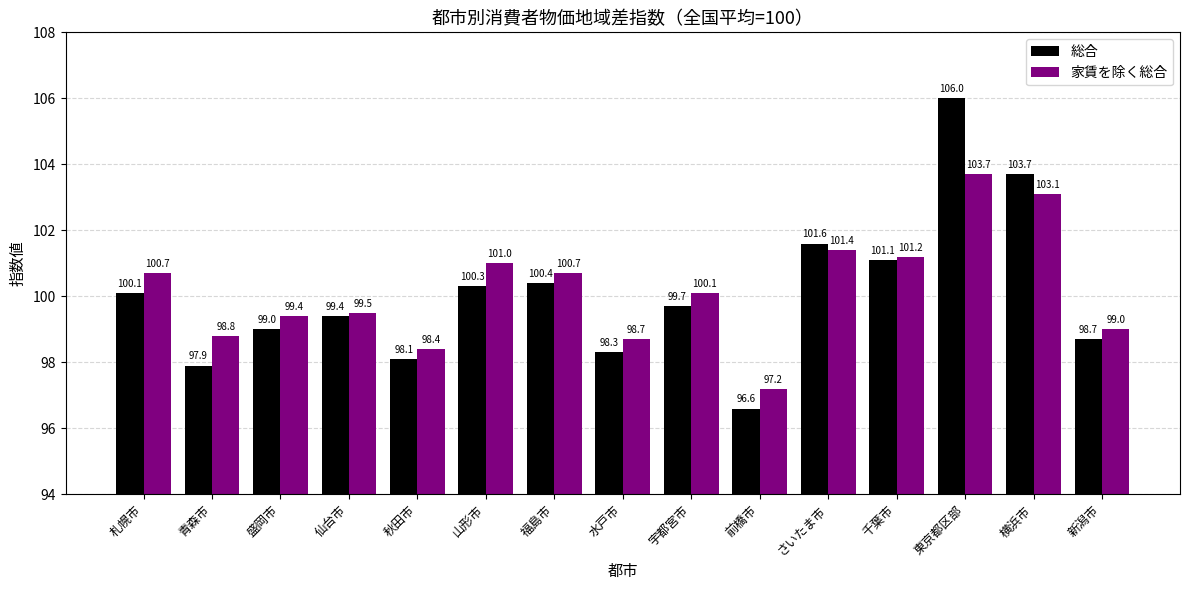

What is the smallest value displayed?

96.6